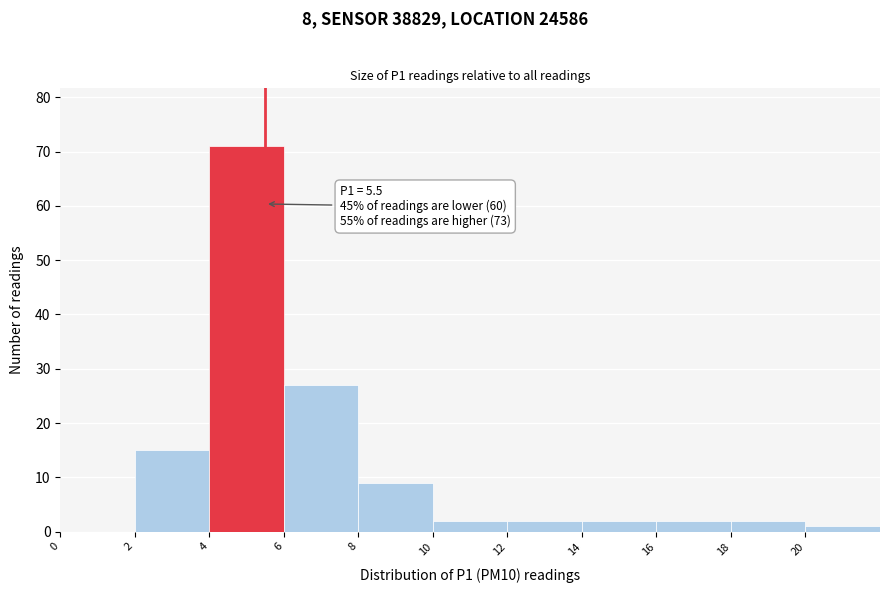

Over which range of the x-axis is the bar tallest?

4 to 6